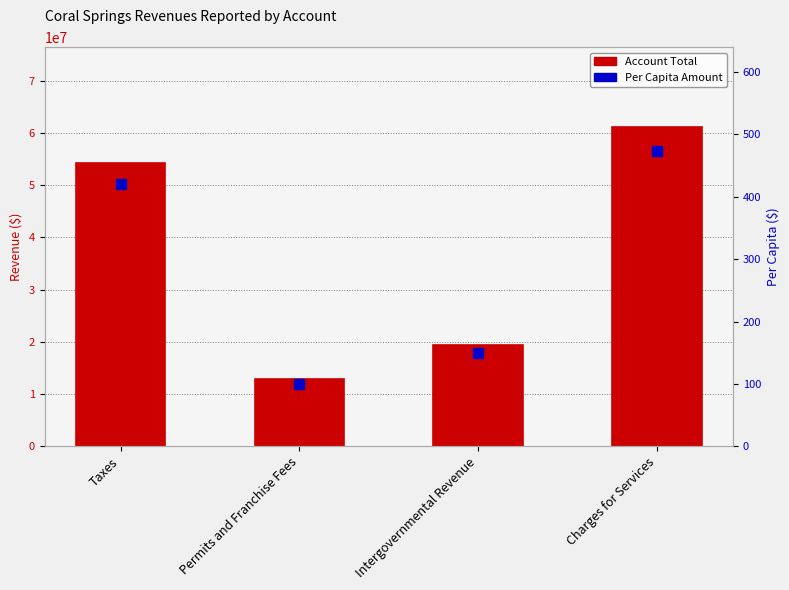

At which category is the sum across all series the highest?

Charges for Services